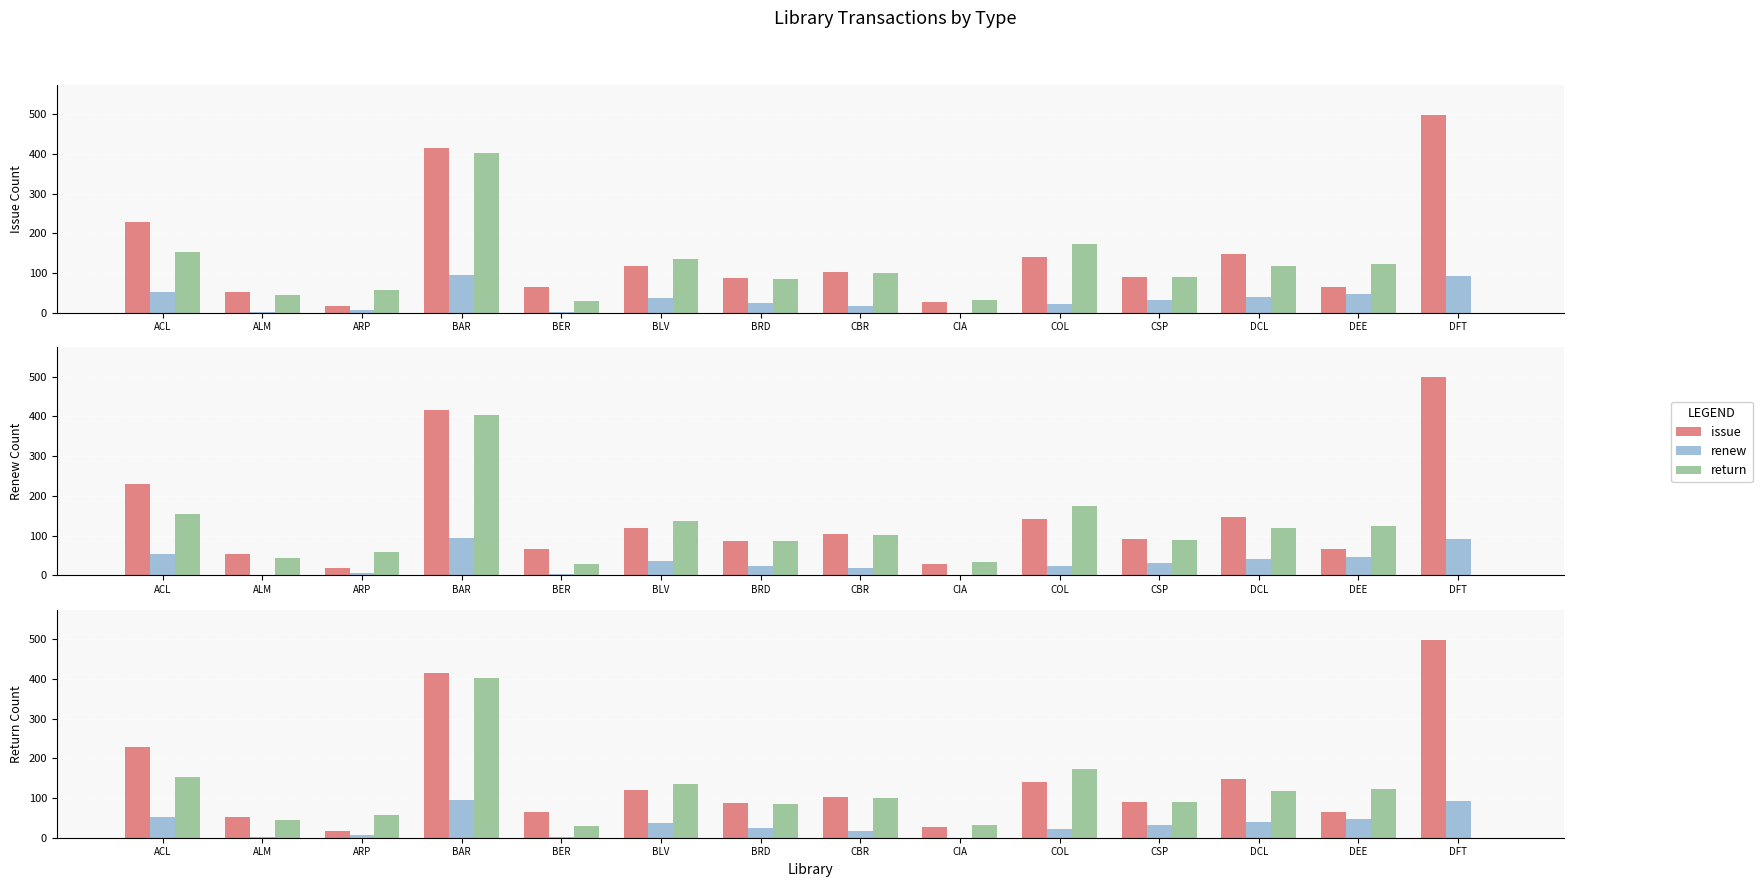

What is the label of the 11th bar from the right?

BAR